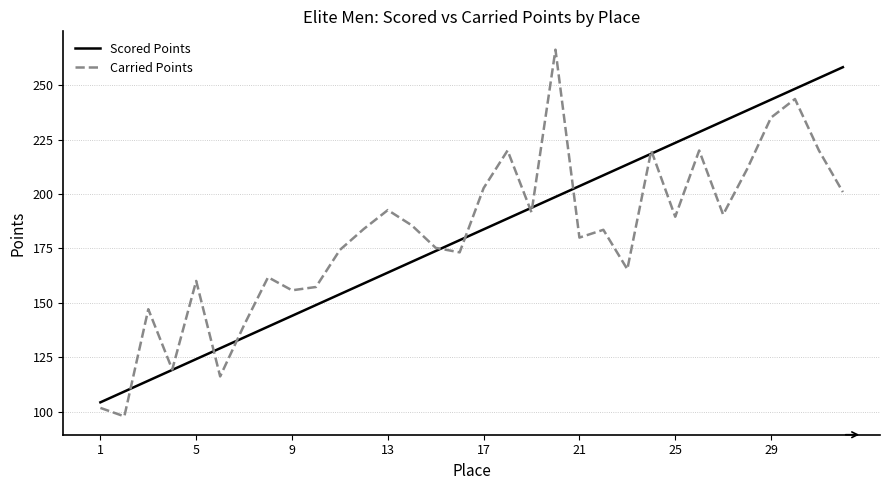

What is the minimum value shown in the chart?

97.9